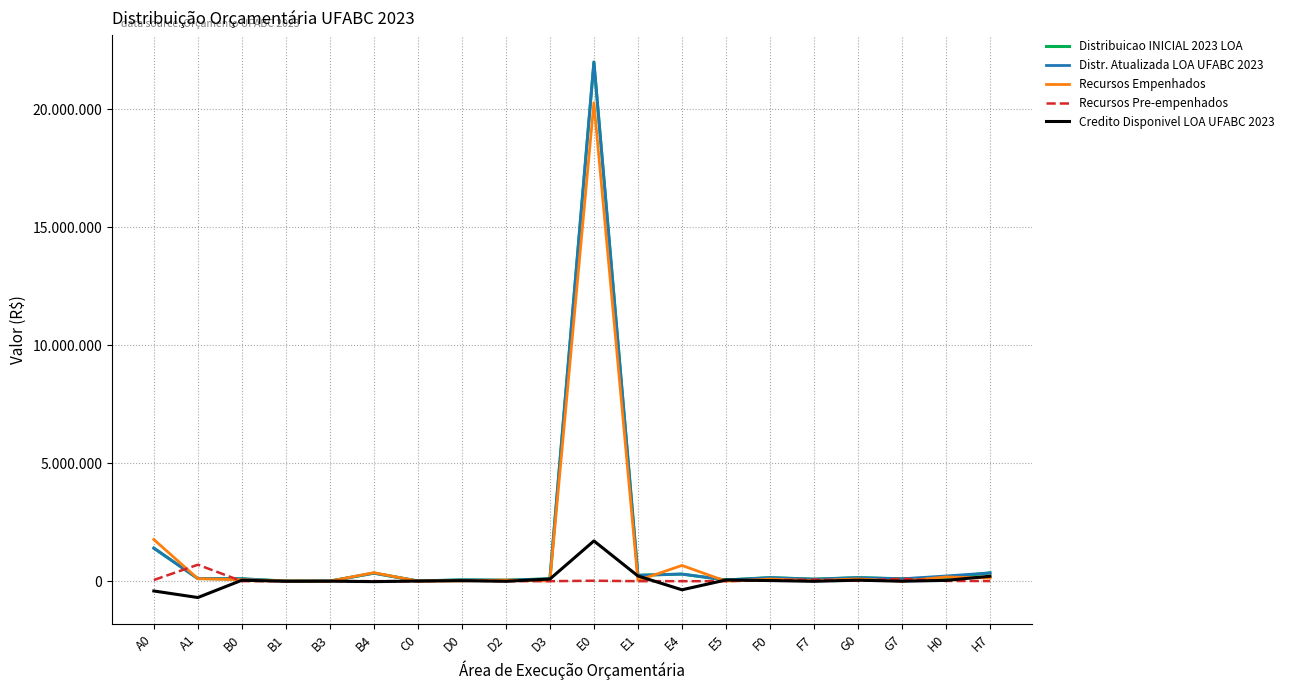

What are all the series names shown in the legend?

Distribuicao INICIAL 2023 LOA, Distr. Atualizada LOA UFABC 2023, Recursos Empenhados, Recursos Pre-empenhados, Credito Disponivel LOA UFABC 2023